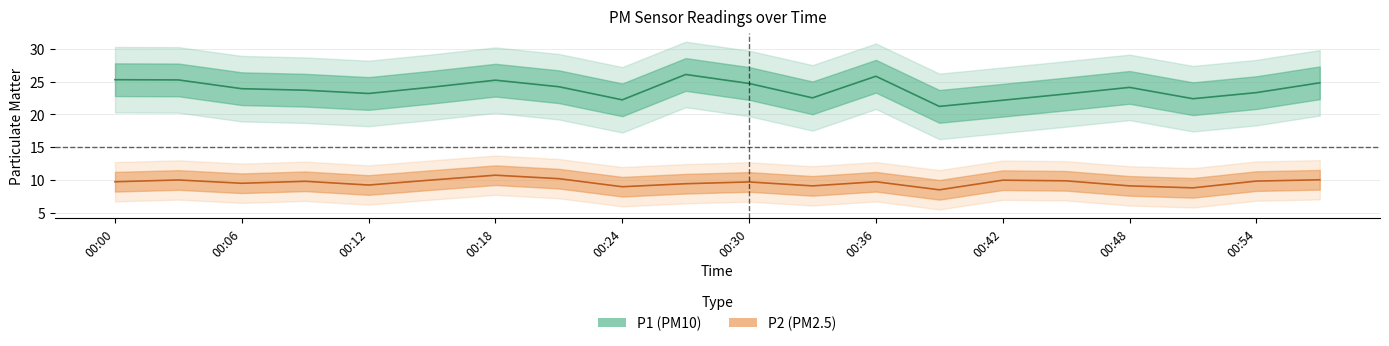

True or false: P2 has a value of 5.3 at 00:03.

False